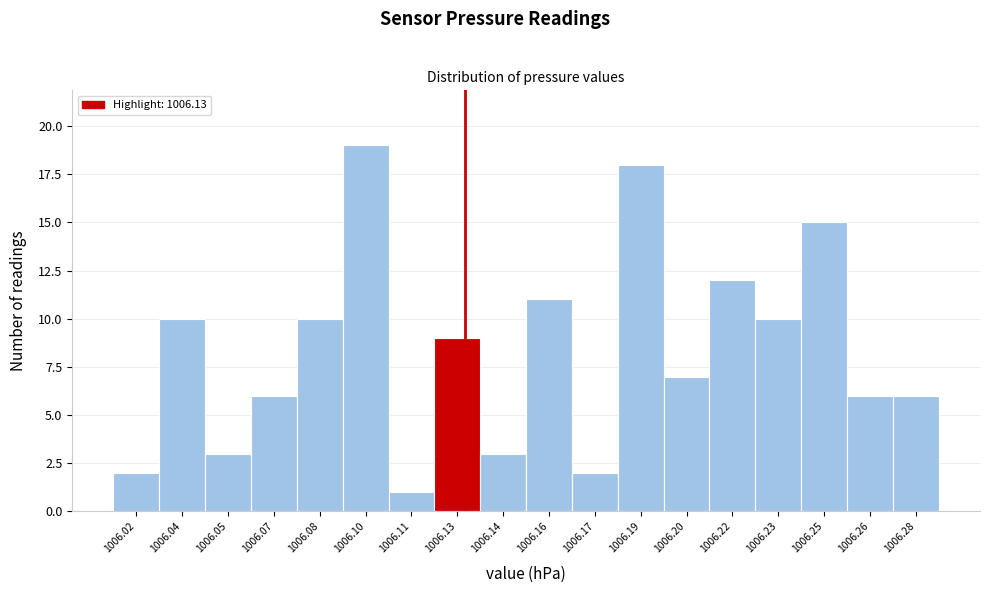

Over which range of the x-axis is the bar tallest?

1006.090 to 1006.105